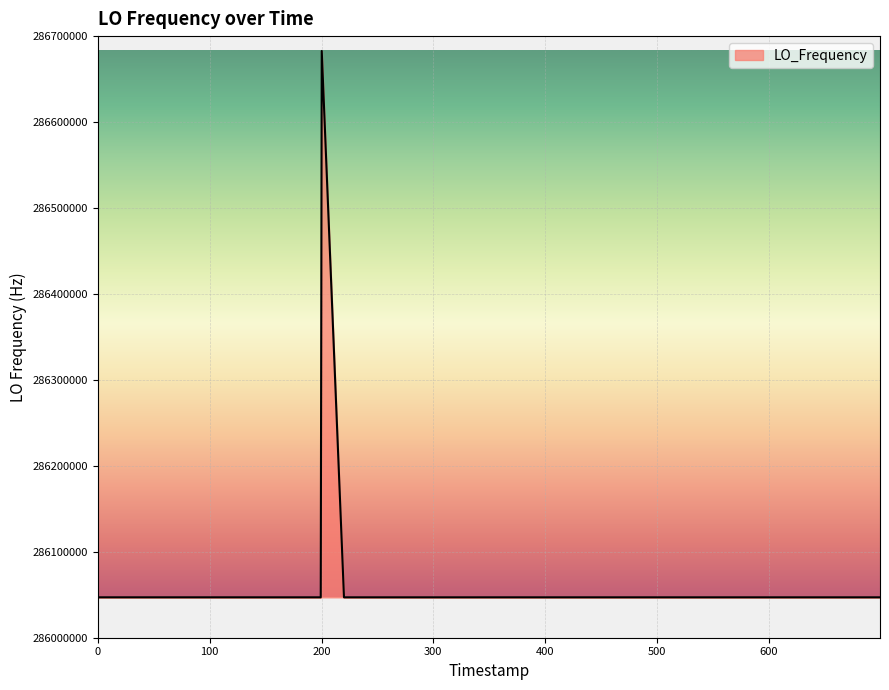

What is the difference between the maximum and minimum values?

635712.6